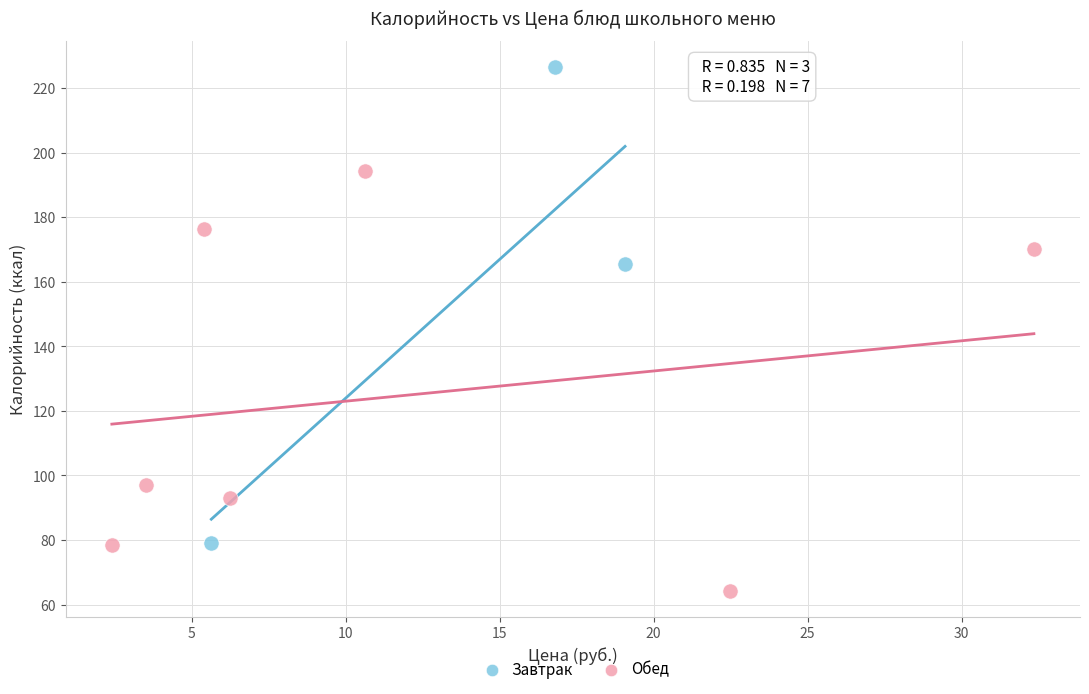

Which series reaches the minimum Y coordinate?

Обед